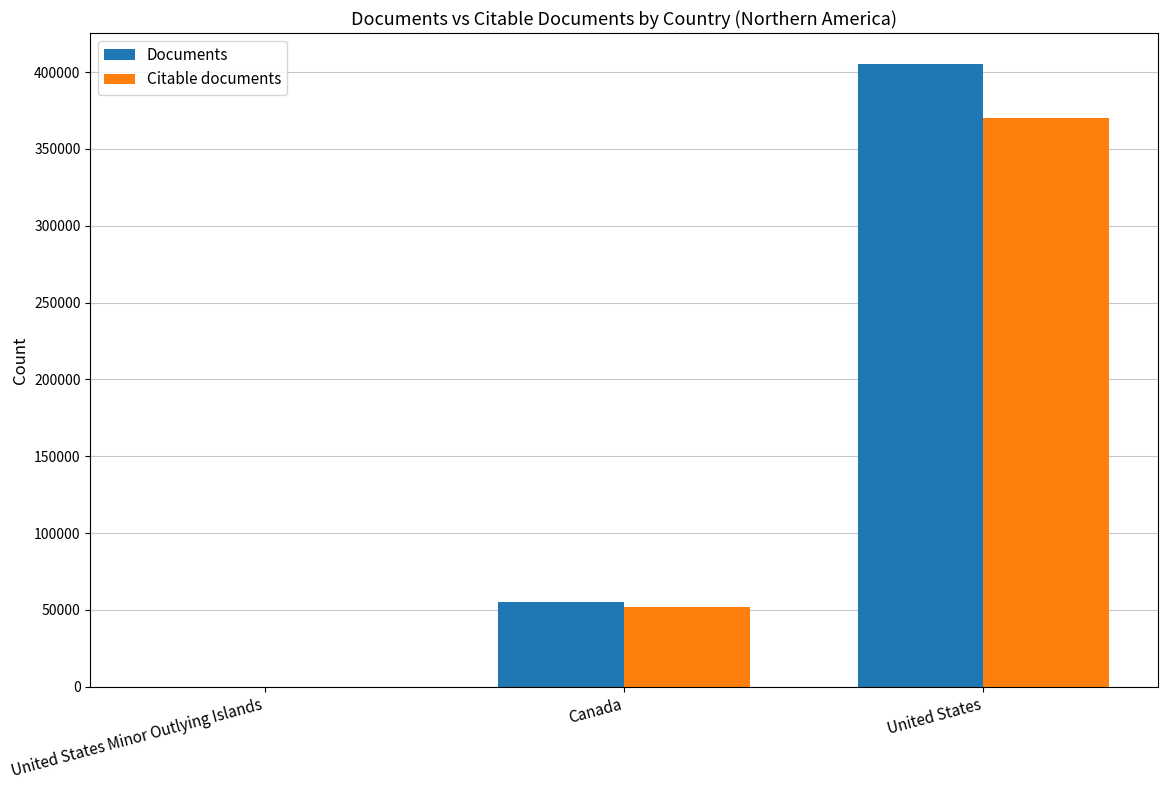

What is the highest value of the Citable documents series?

369957